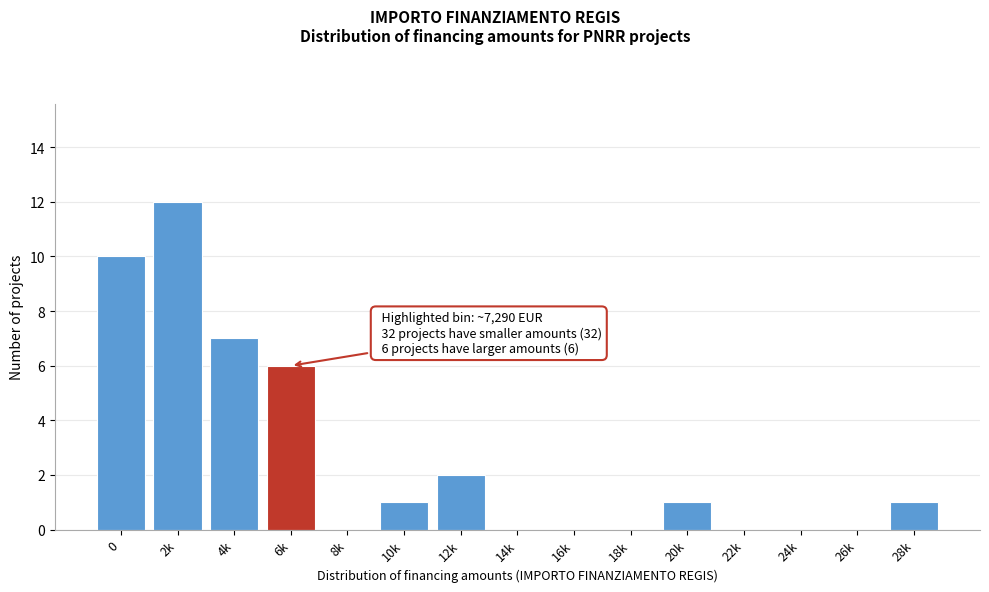

Reading left to right, list all the values displayed in this chart.

0=10	2k=12	4k=7	6k=6	8k=0	10k=1	12k=2	14k=0	16k=0	18k=0	20k=1	22k=0	24k=0	26k=0	28k=1